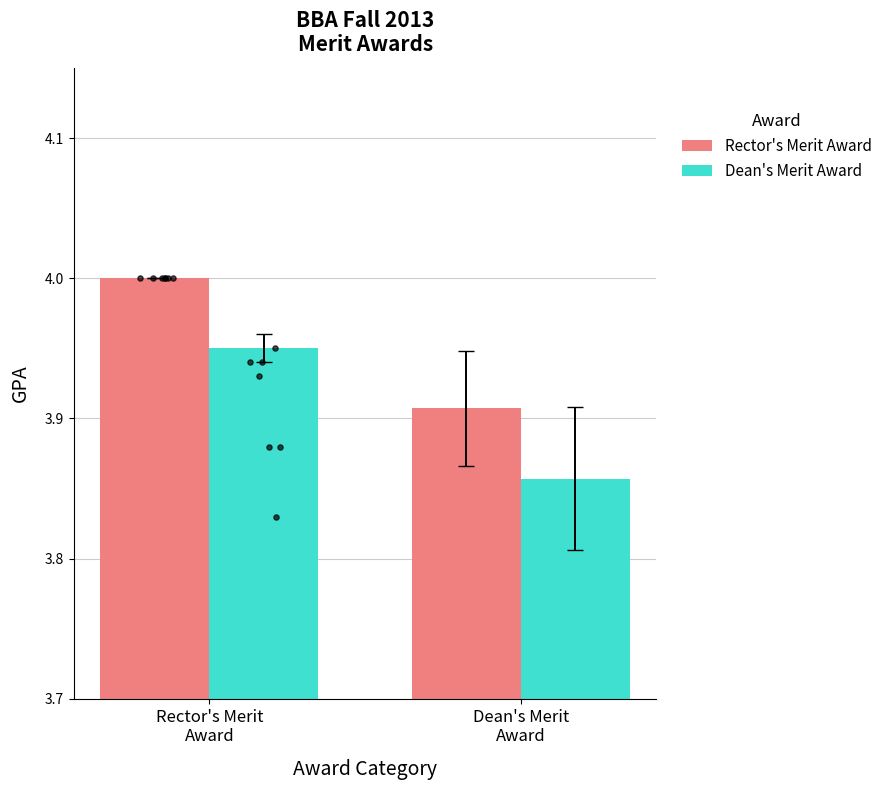

Which series contains the lowest Y value?

Dean's Merit Award